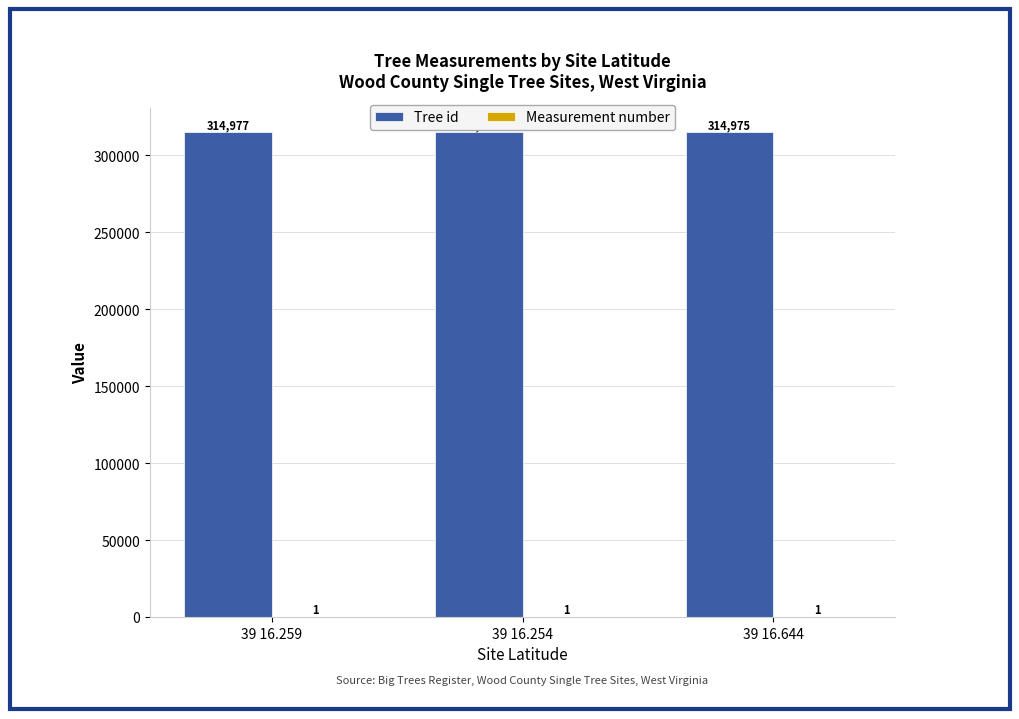

How many series are shown in this chart?

2